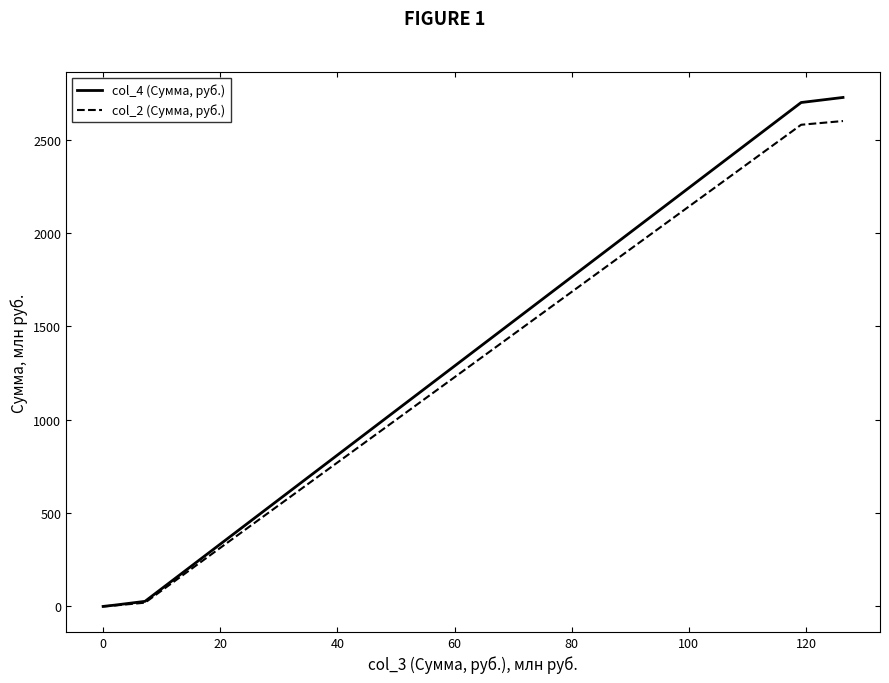

How many positive values does the col_4 (Сумма, руб.) series have?

8